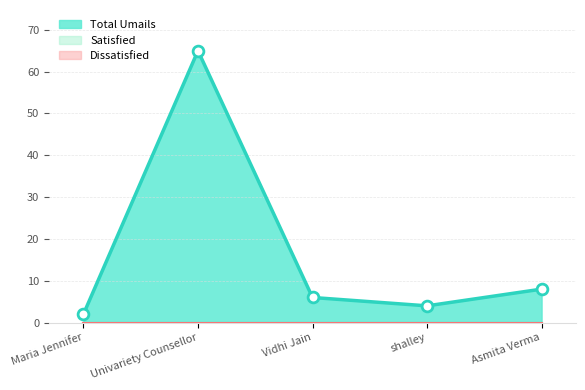

At how many categories does at least one series exceed 63?

1